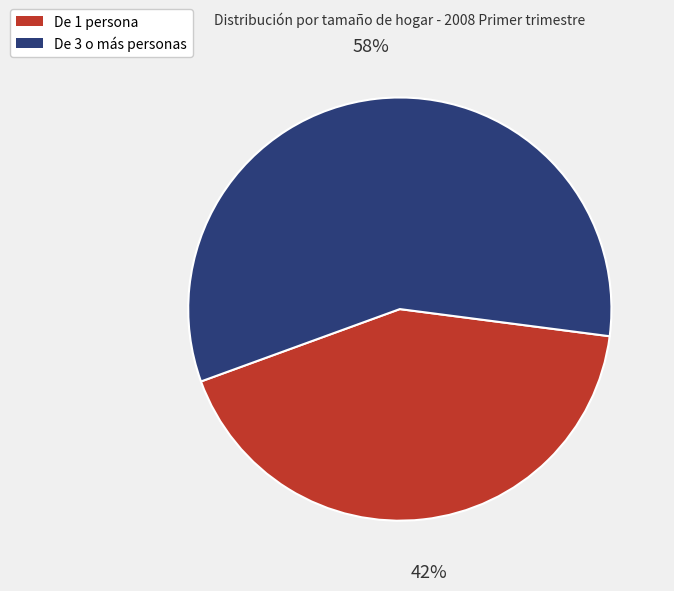

Which category has the smallest portion of the pie?

De 1 persona